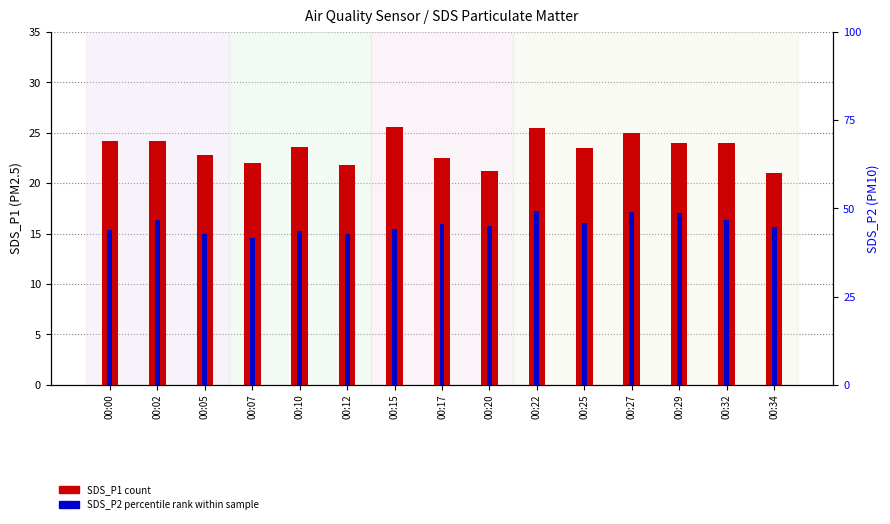

Which category has the highest value in the SDS_P1 (count) series?

00:15